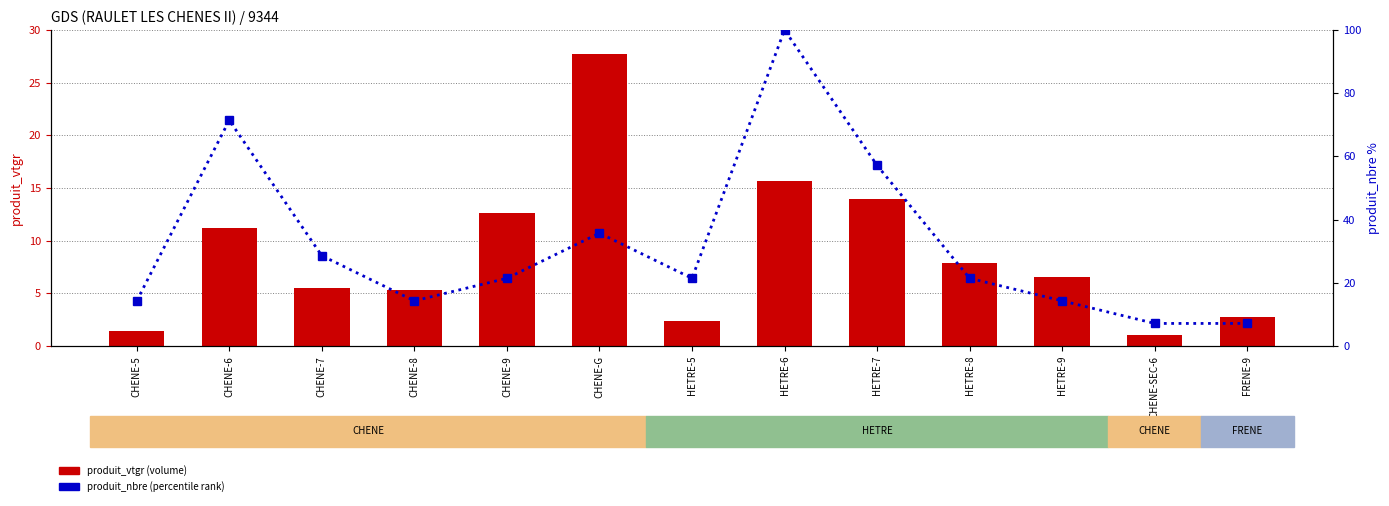

The produit_nbre (% rank) series shows 58.0 at CHENE-G. True or false?

False